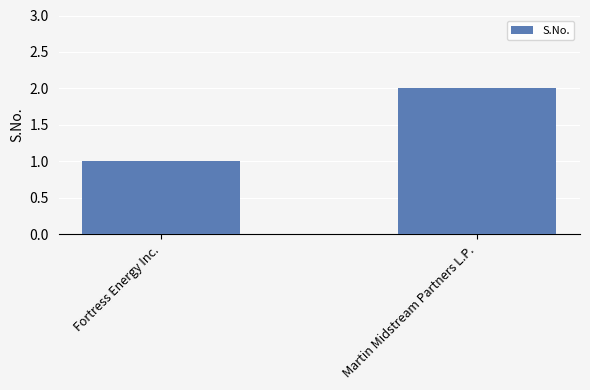

What is the difference between the maximum and minimum values?

1